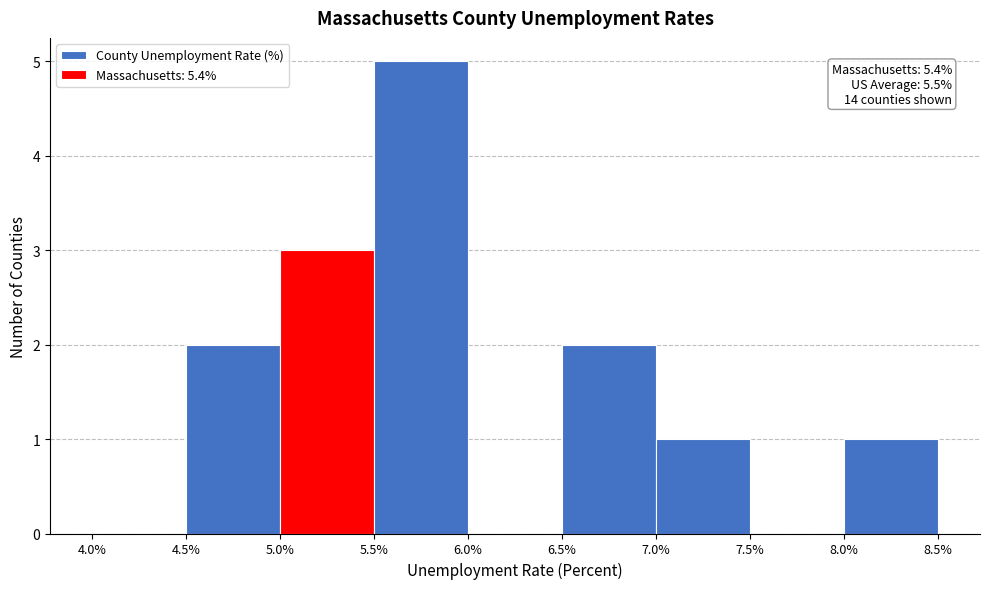

Over which range of the x-axis is the bar tallest?

5.5% to 6.0%